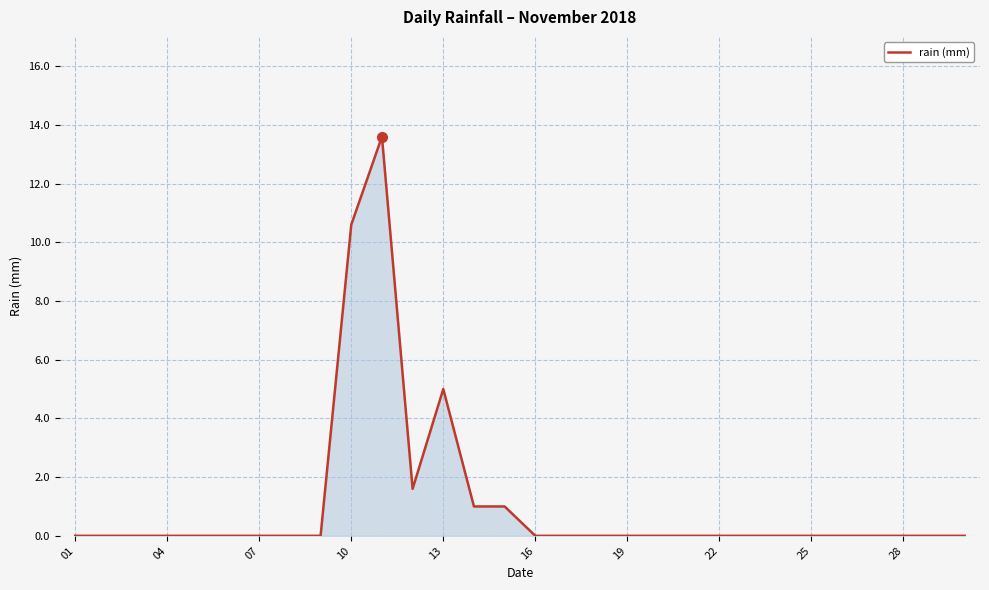

How many categories are shown in the chart?

30